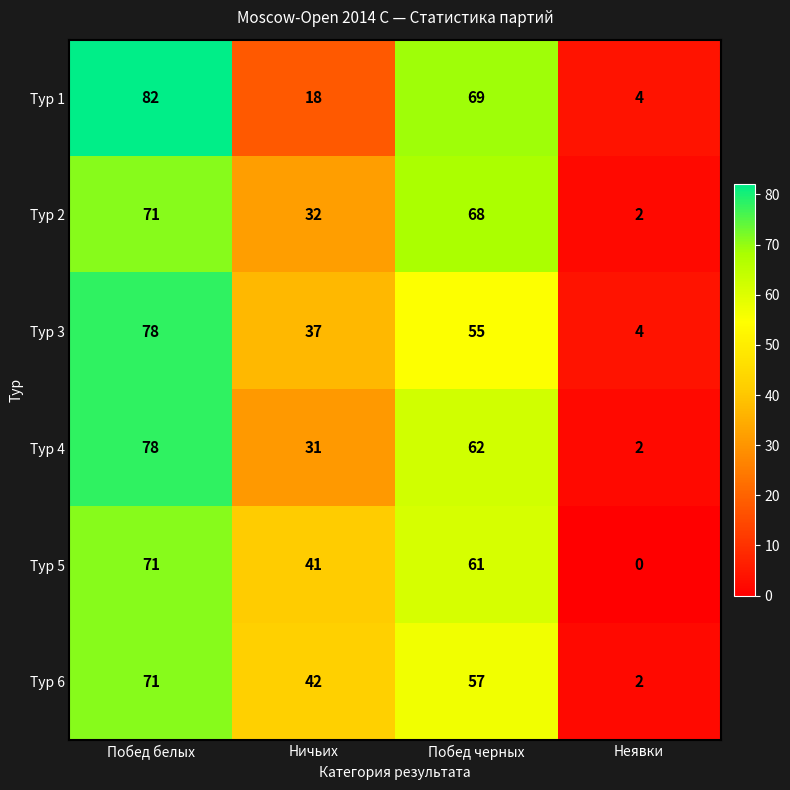

What is the total value across all series at Побед черных?

372